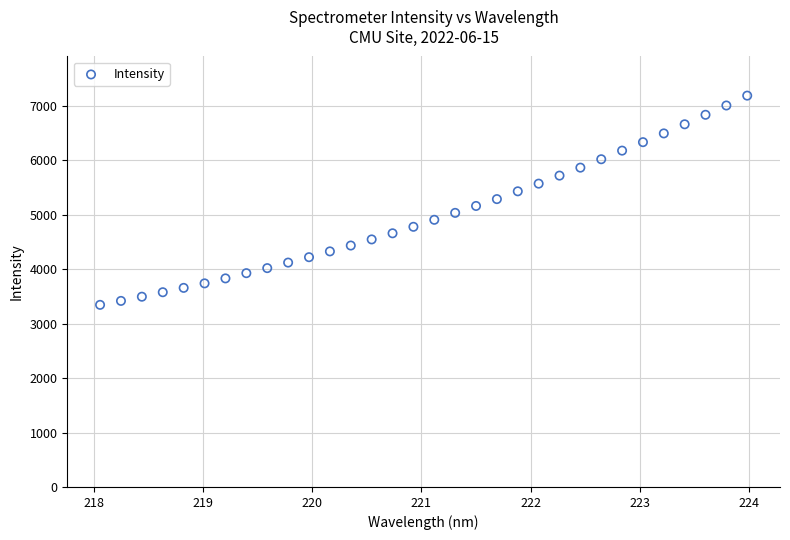

What is the range of X values (max minus min)?

5.9